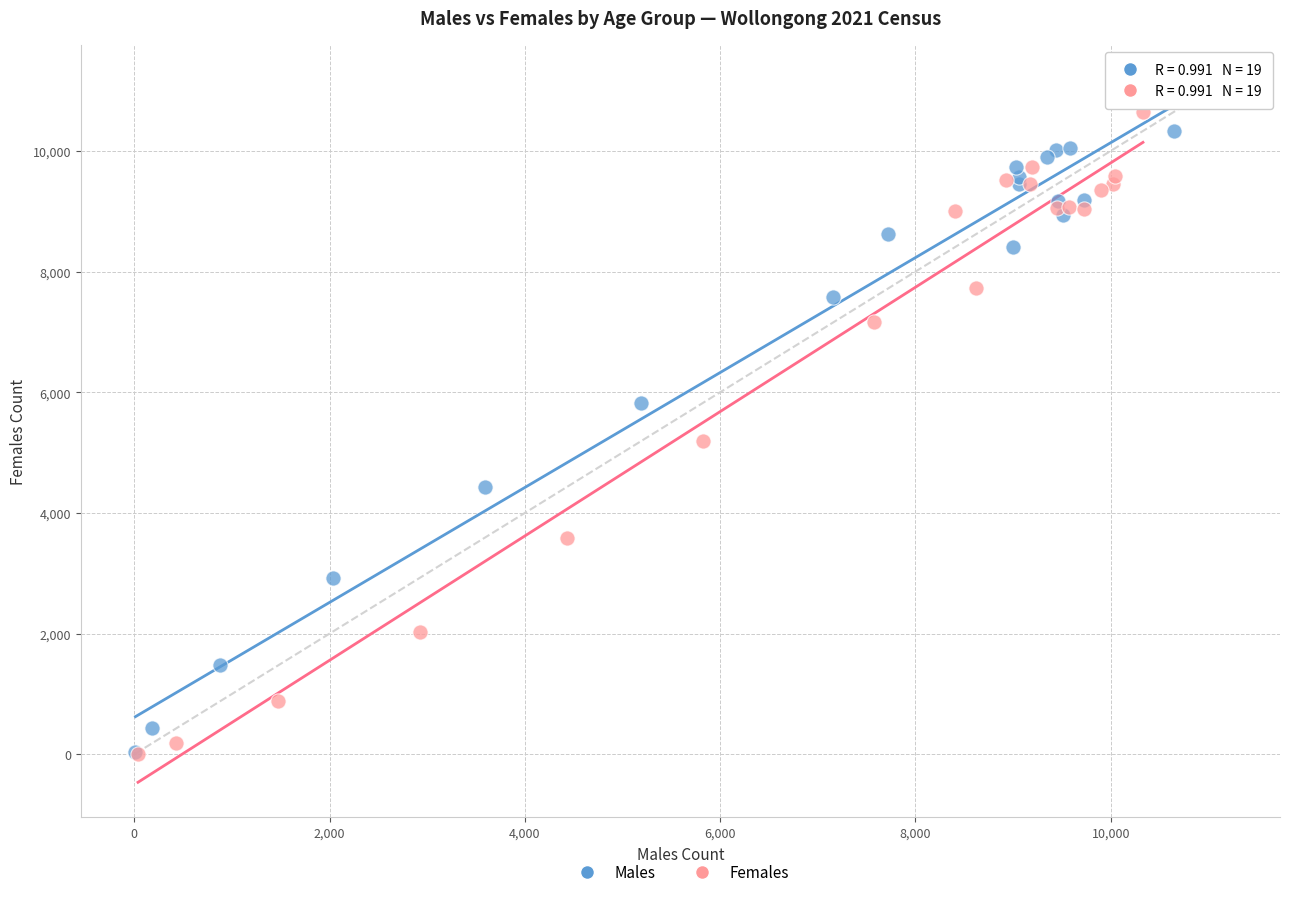

Which series has the widest spread of Y values?

Females